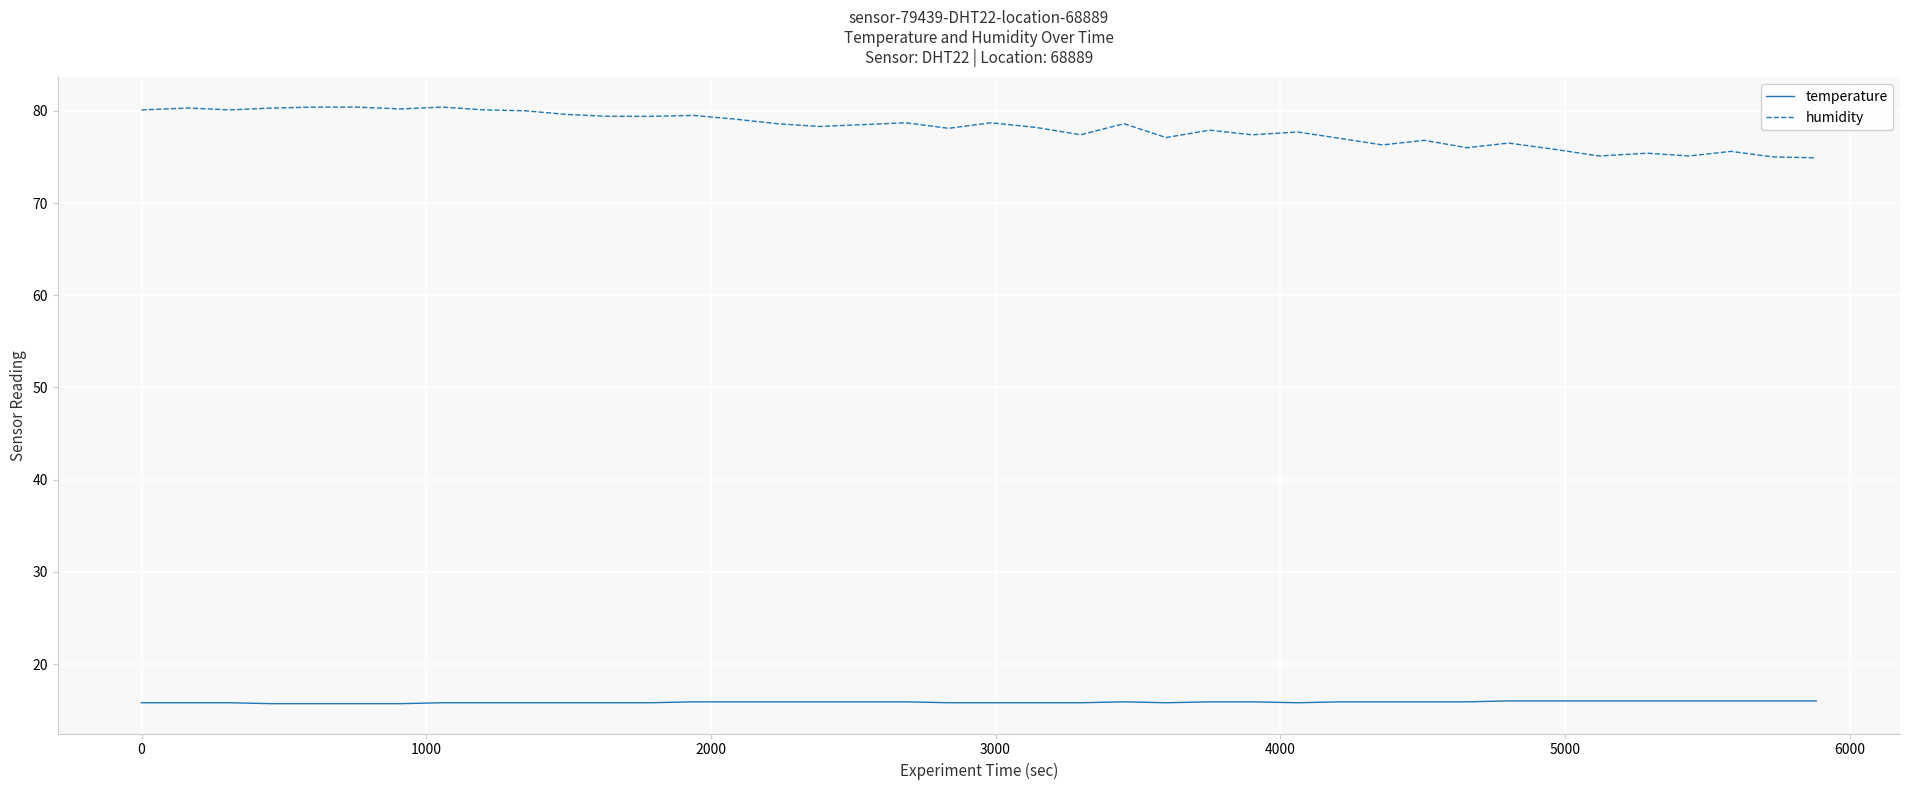

Rank the series by their maximum value, from lowest to highest.

temperature, humidity